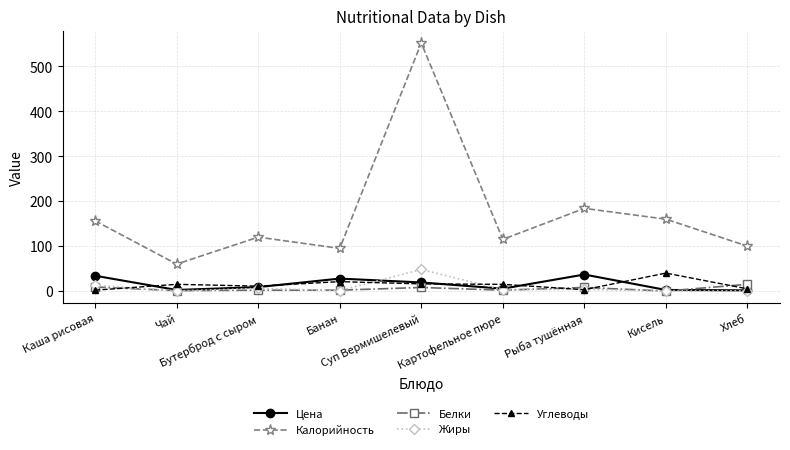

True or false: Калорийность has more than 0 points higher than both neighbors.

True